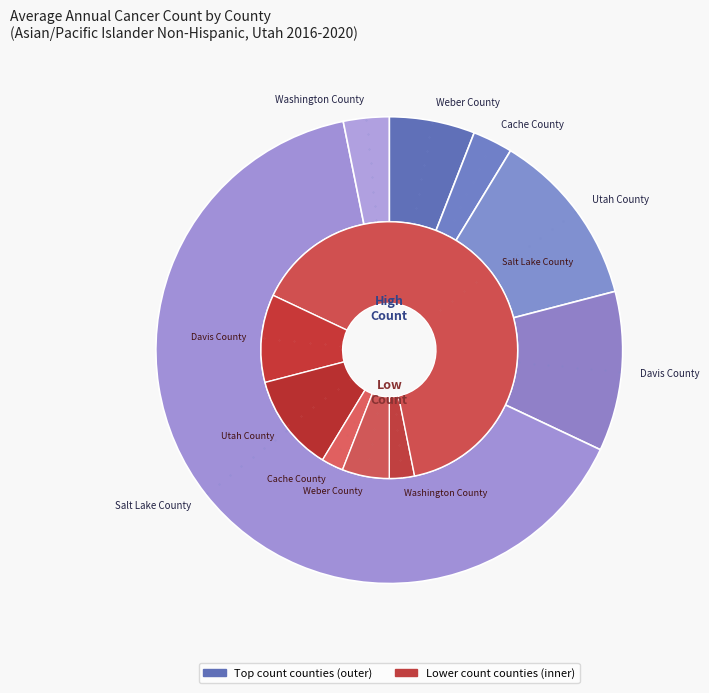

What is the change in value from Cache County to Davis County?

+21